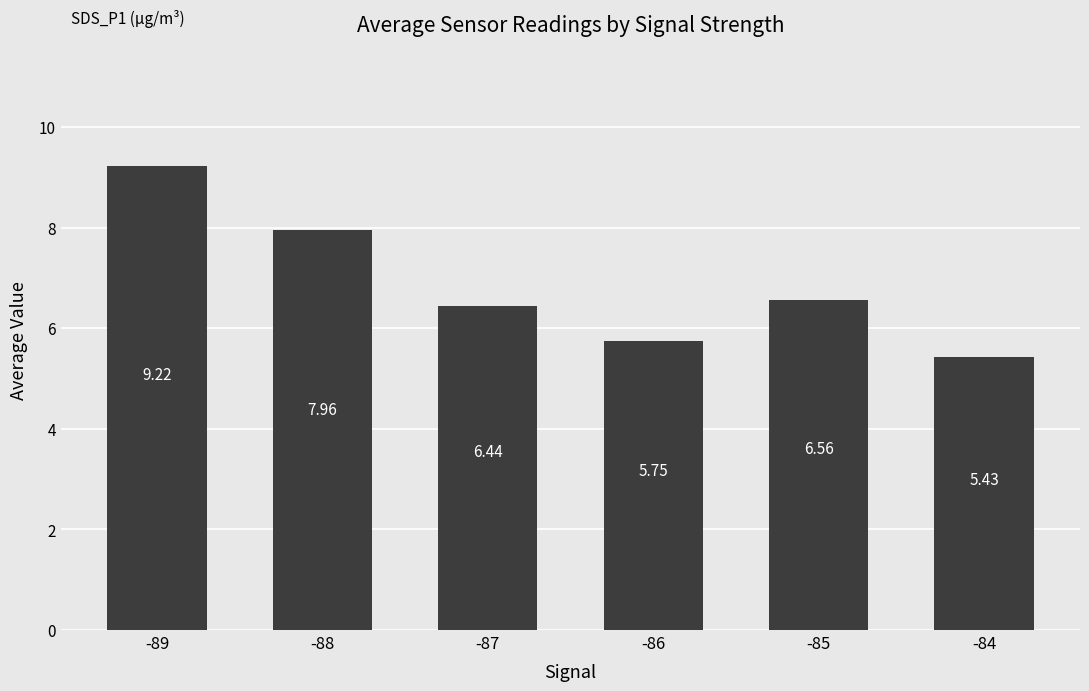

Are the bars grouped side by side (vs. stacked)?

No